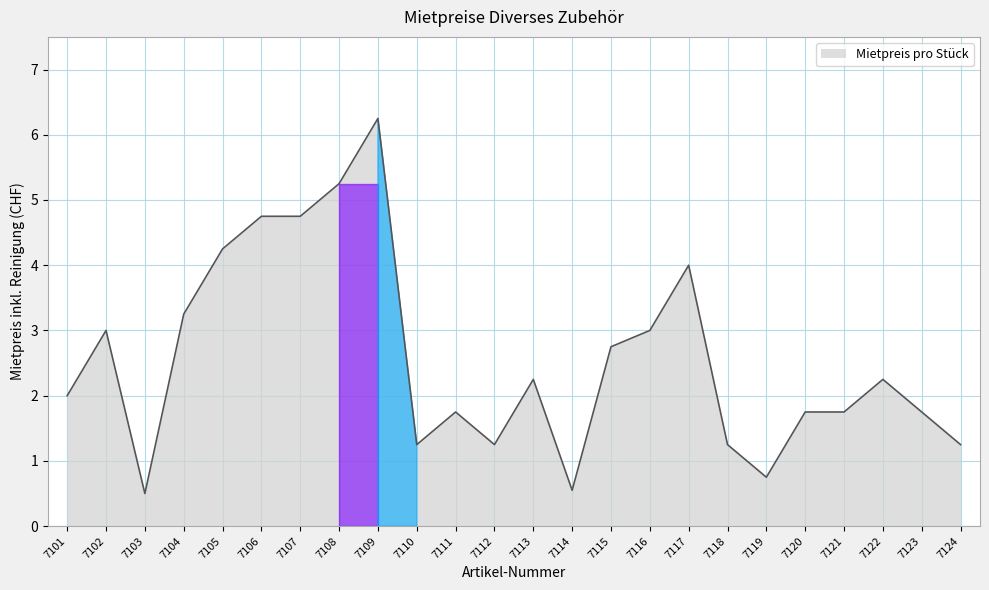

Is it true that the value at 7108 is 7.4?

False